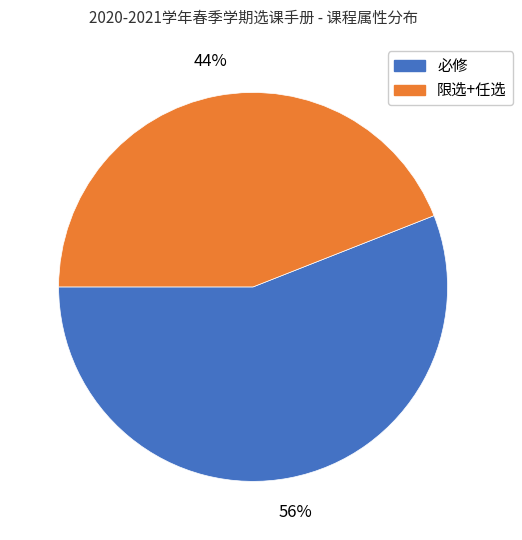

To the nearest percent, what is the average slice percentage?

50%